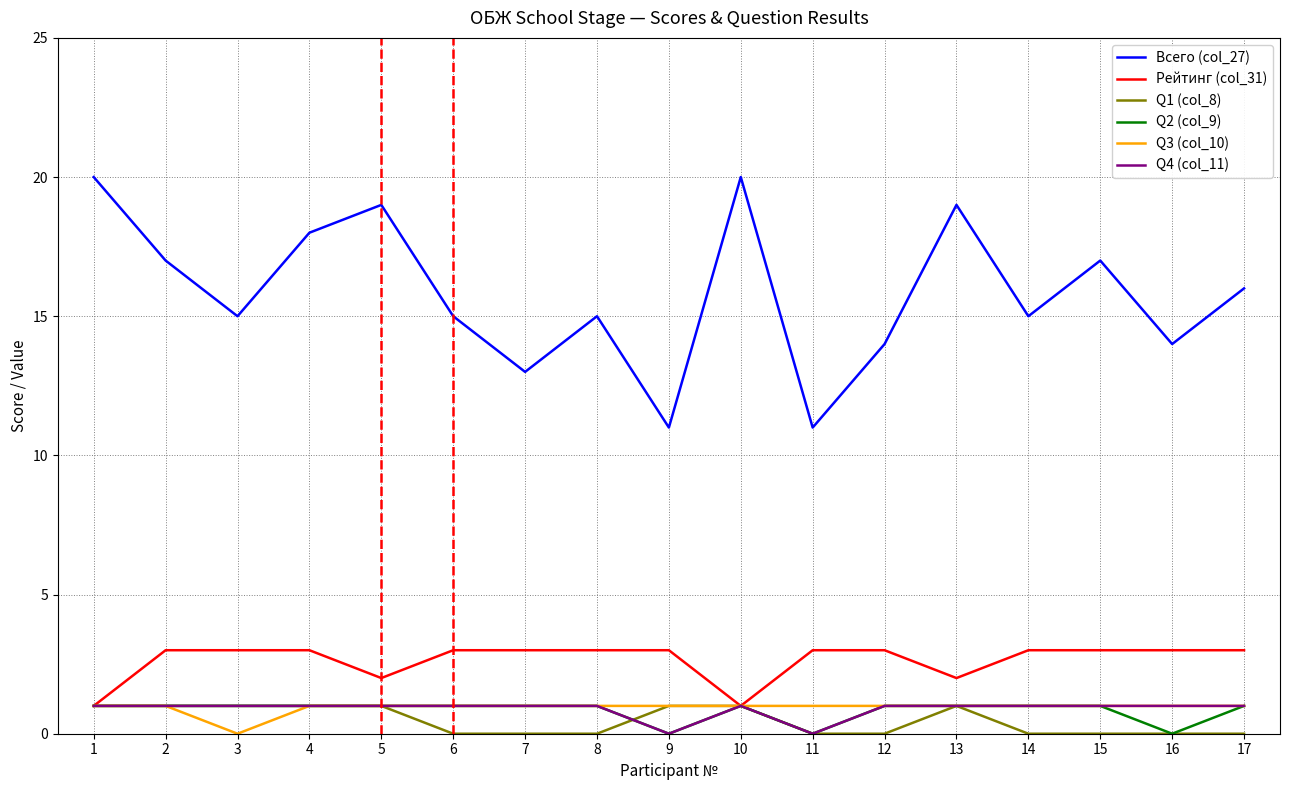

Where does the Всего (col_27) series first go above 15?

1